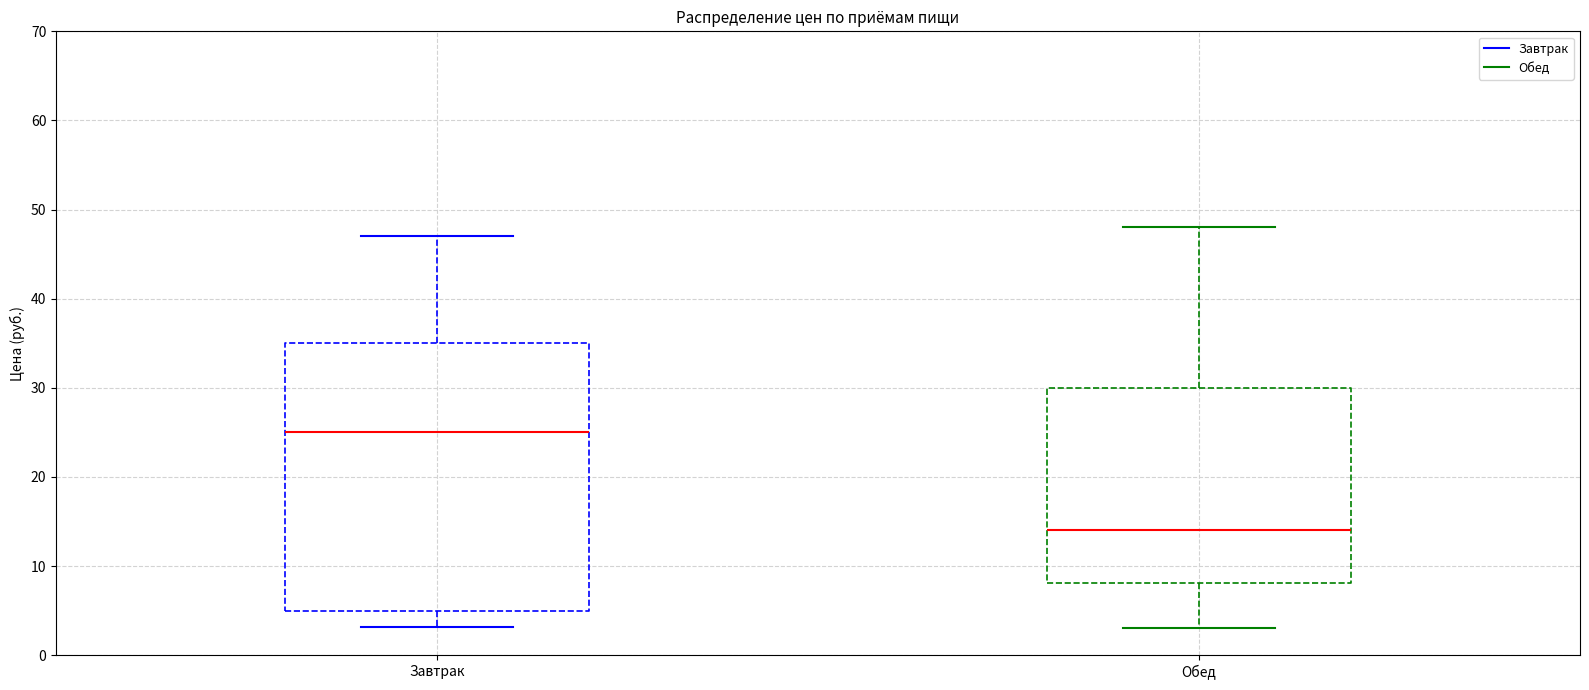

Where does the median line of the box for Обед sit on the y-axis? The values are not printed on the chart, so give them approximately, as read against the axis.

14